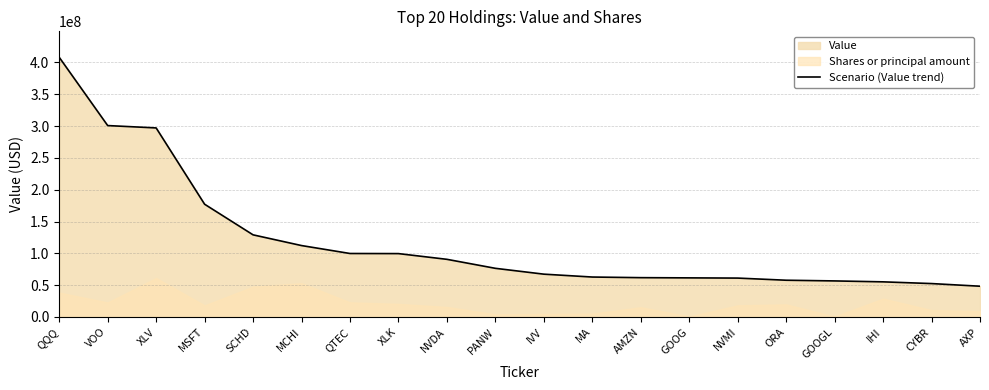

What is the smallest value displayed?

48318000